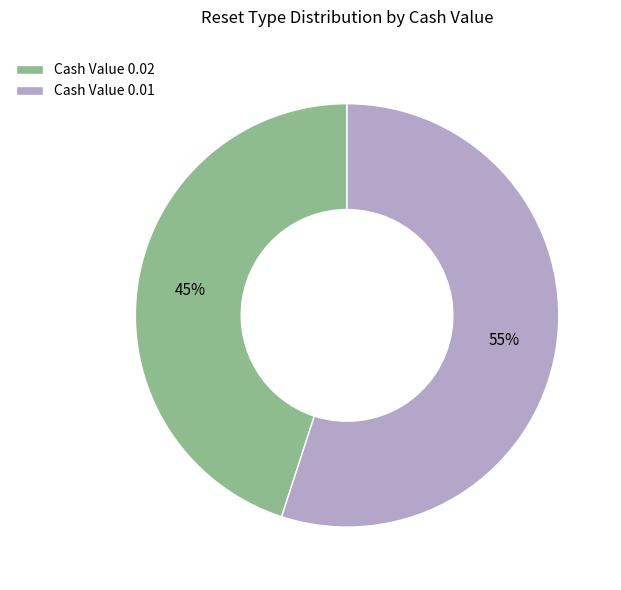

To the nearest percent, what is the difference between the largest and smallest slice percentages?

10%